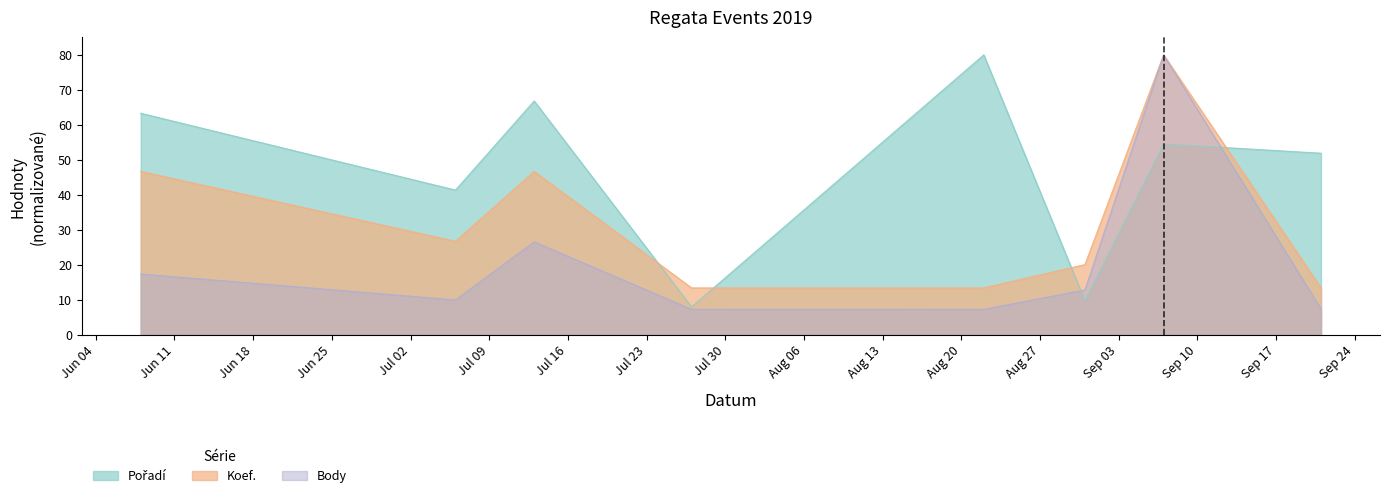

Rank the categories by Koef. value from lowest to highest.

2019-07-27, 2019-08-22, 2019-09-21, 2019-08-31, 2019-07-06, 2019-06-08, 2019-07-13, 2019-09-07